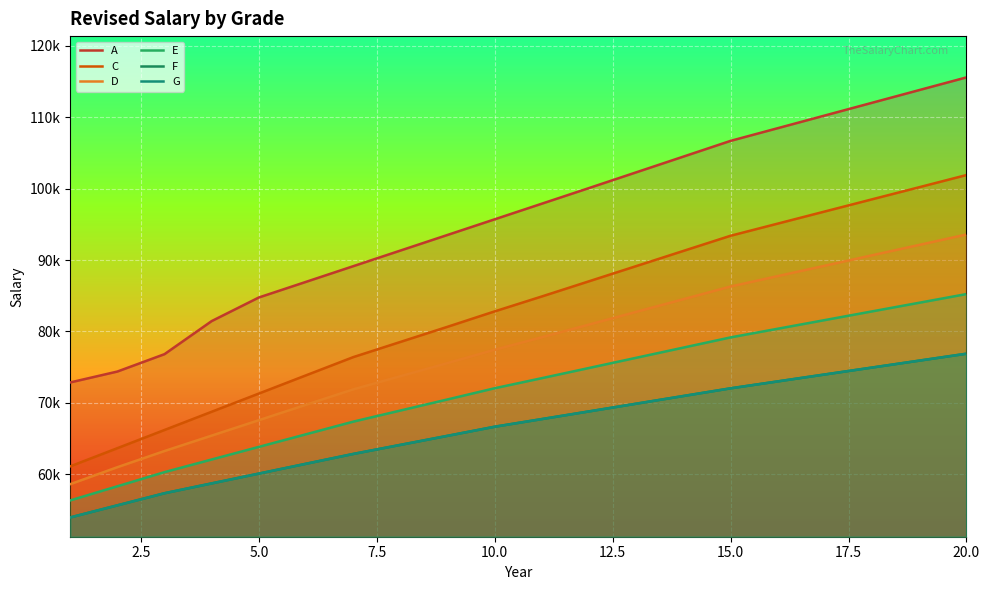

True or false: E and C intersect in this chart.

False